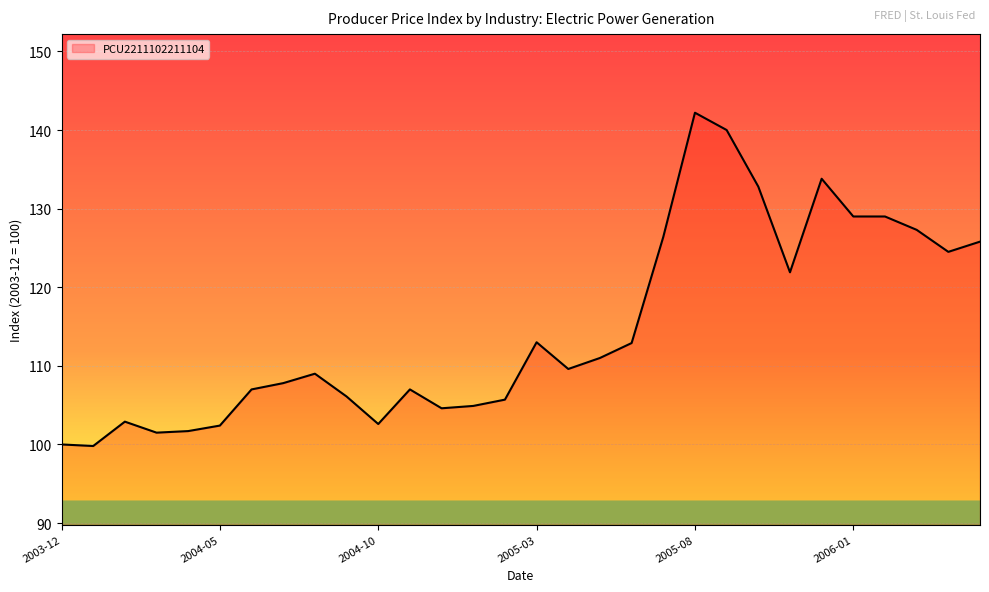

What is the smallest value displayed?

99.8